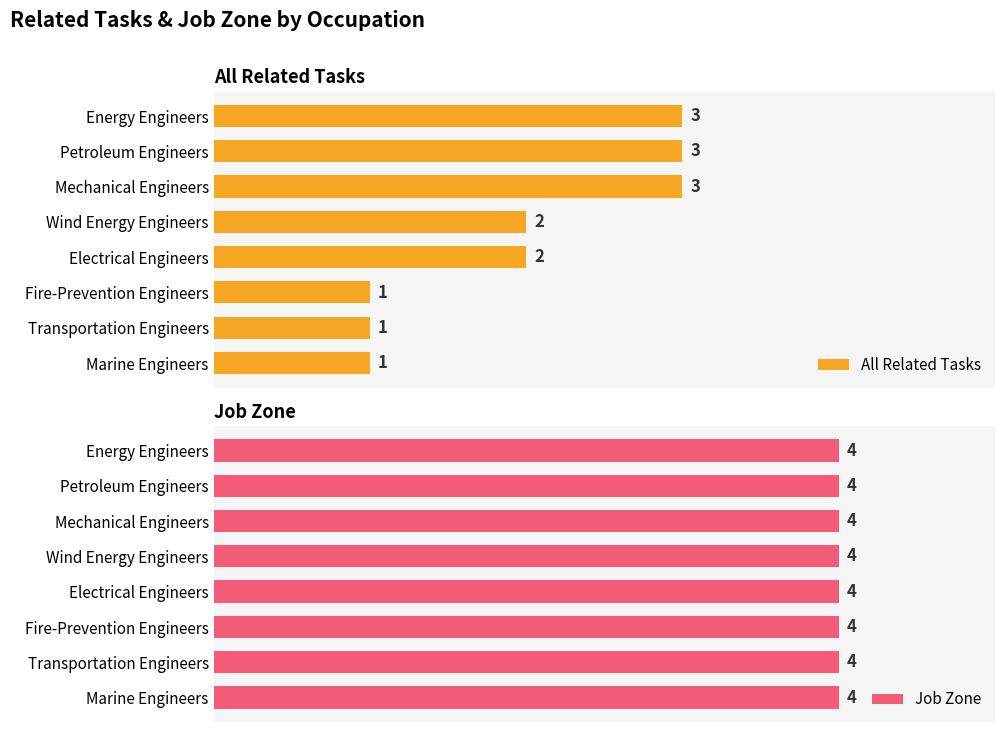

How many groups of bars are there?

8